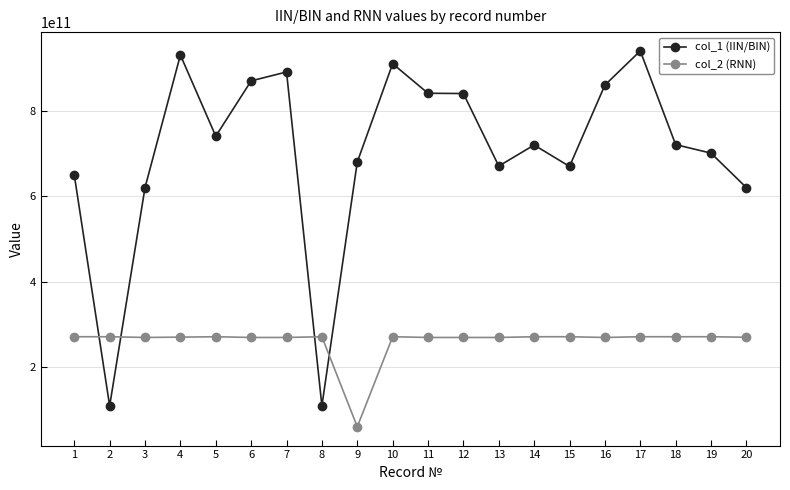

What is the value of the col_2 (RNN) point at the 10th from the left?

271810076045